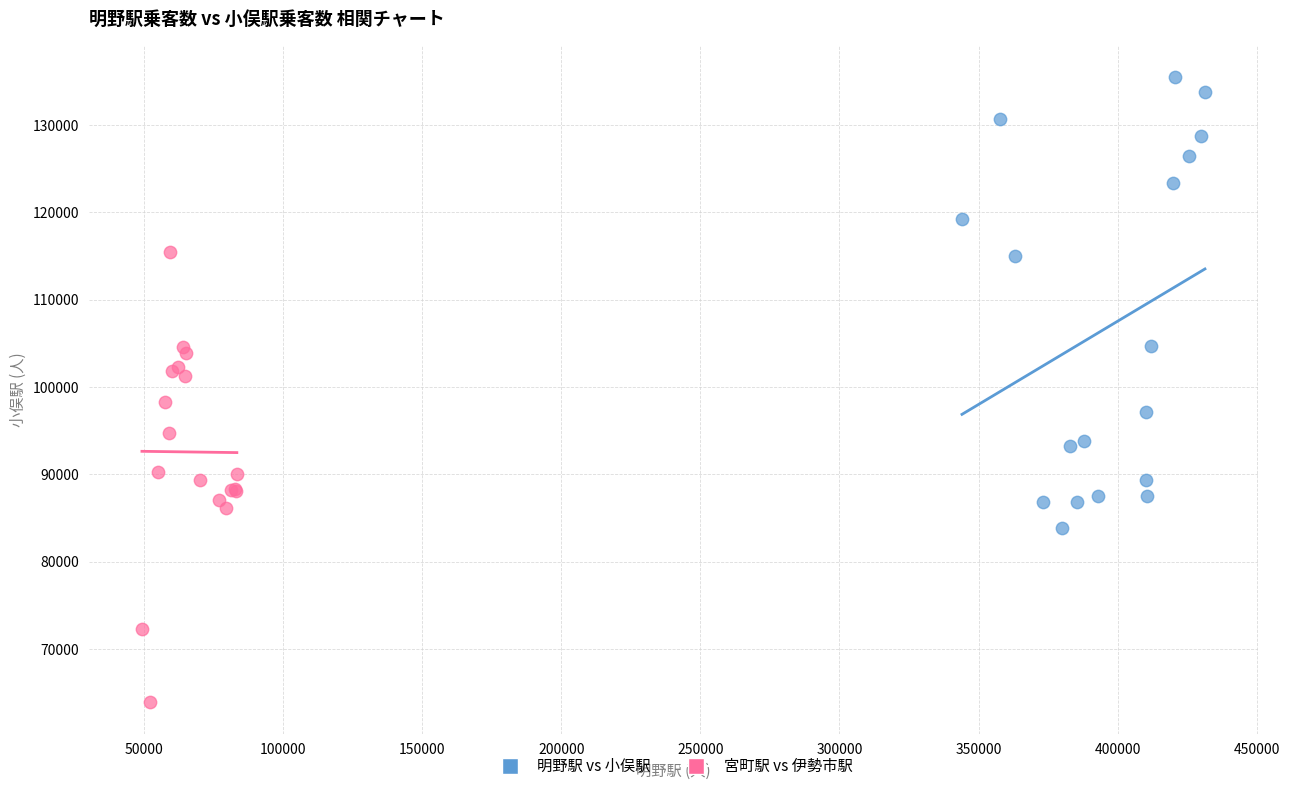

Which series contains the lowest Y value?

宮町駅 vs 伊勢市駅